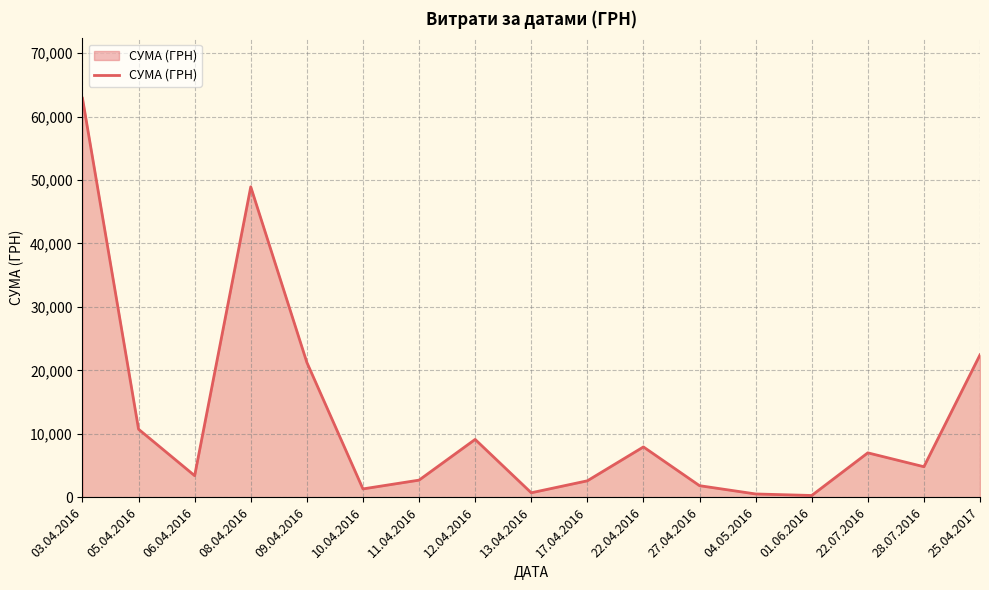

What is the change in value from 06.04.2016 to 13.04.2016?

-2696.1